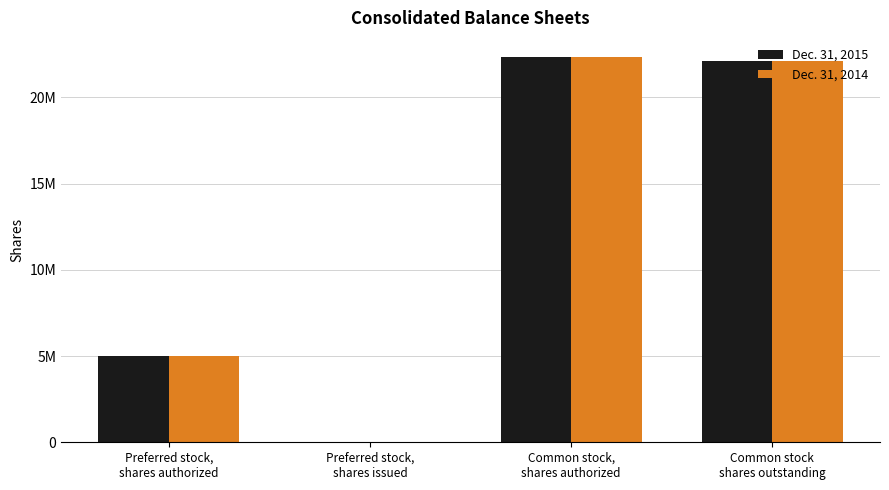

Reading right to left, extract all data points from this chart.

Dec. 31, 2015: 22127725	22328578	0	5000000
Dec. 31, 2014: 22127725	22328578	0	5000000